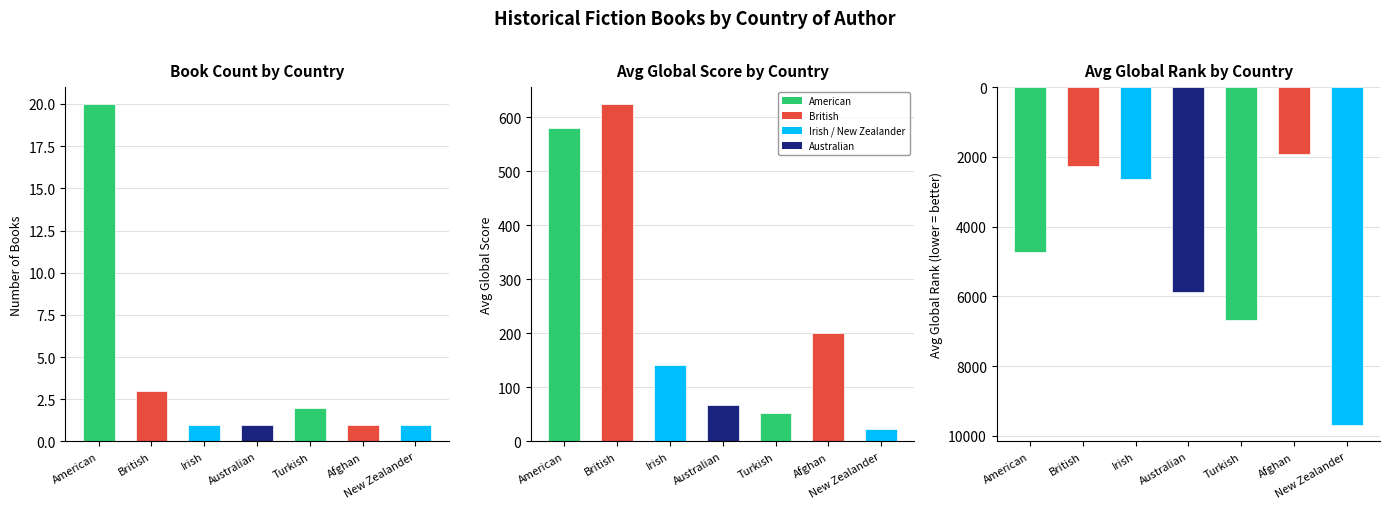

Are the bars grouped side by side (vs. stacked)?

Yes